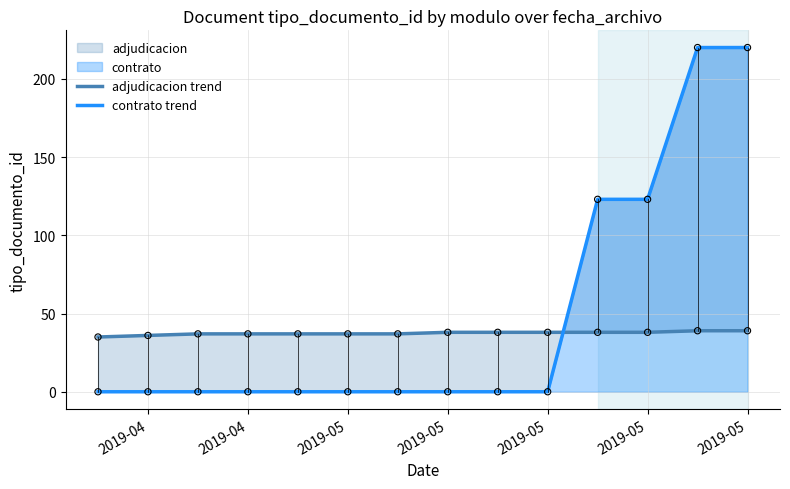

Which series has the largest Y range (max minus min)?

contrato trend